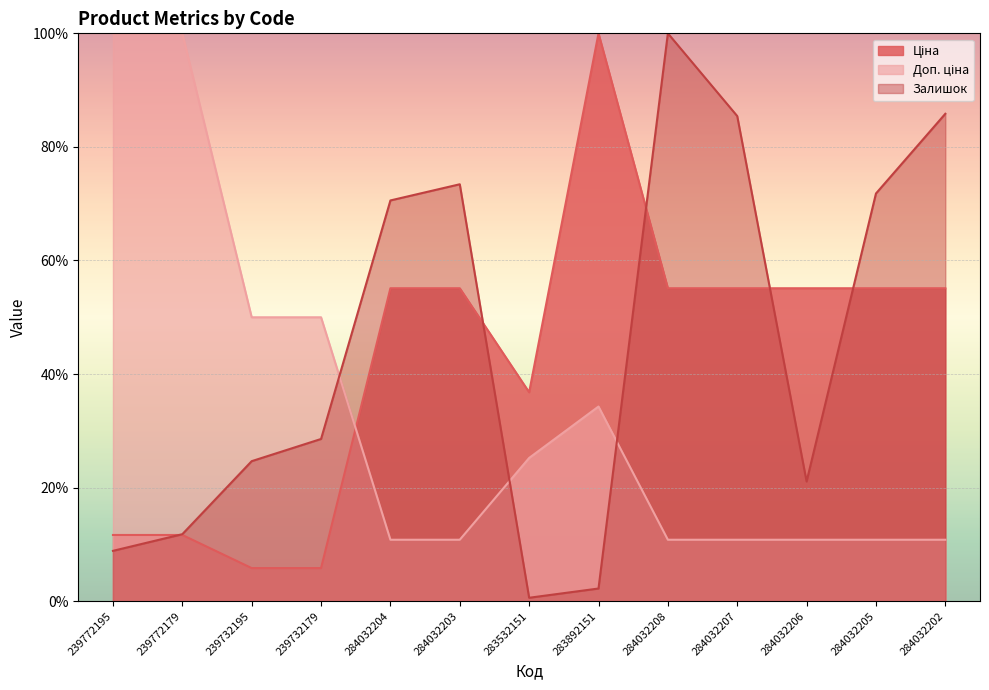

Is the value of Ціна at 239732179 greater than the value of Доп. ціна at 239732179?

No